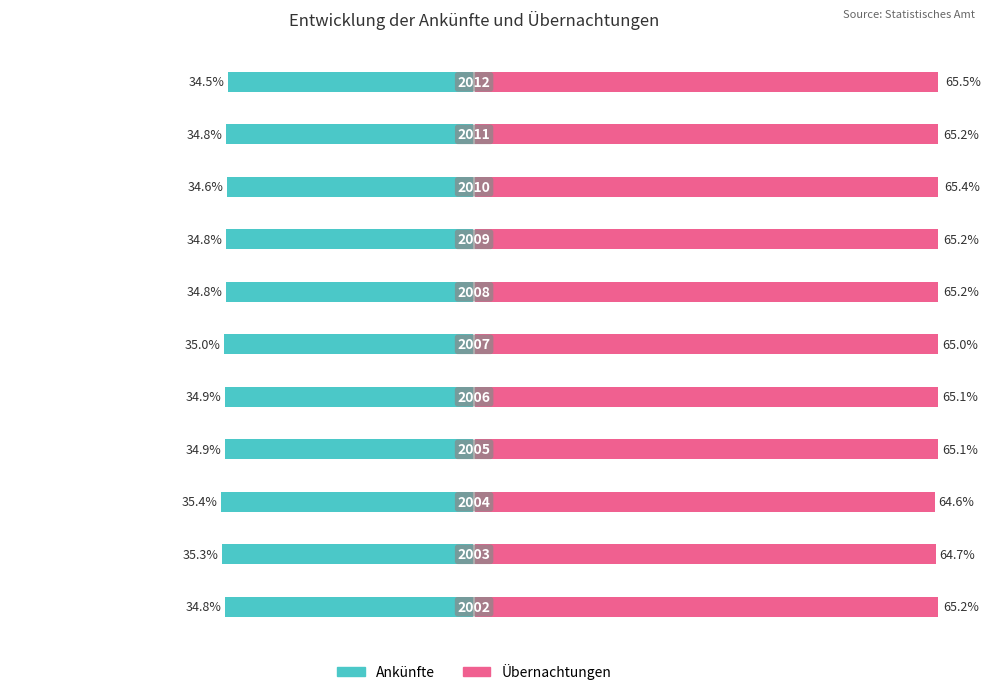

True or false: Ankünfte has a value of -35.4 at −40.

True